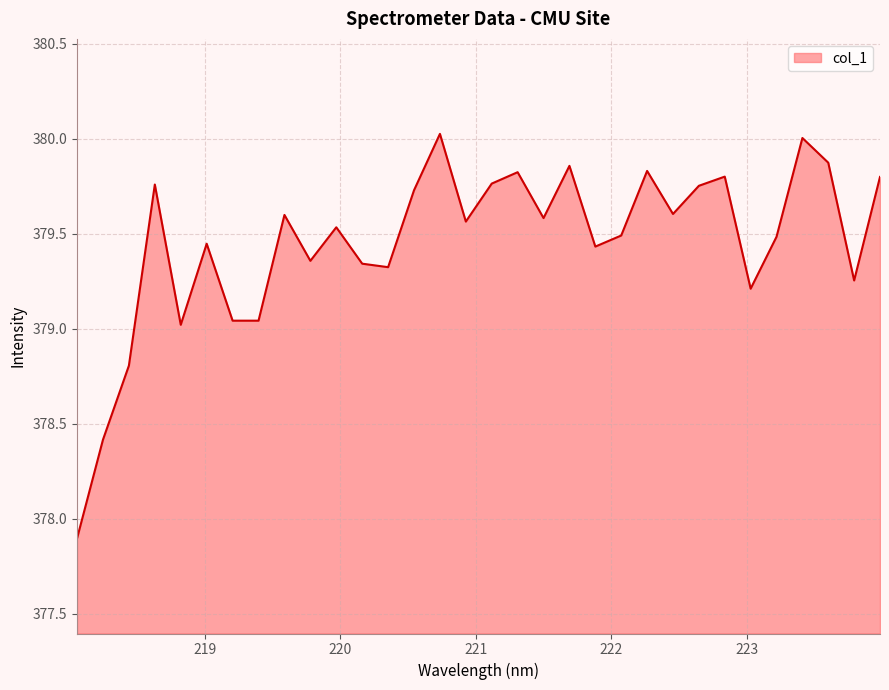

What is the maximum value shown in the chart?

380.0